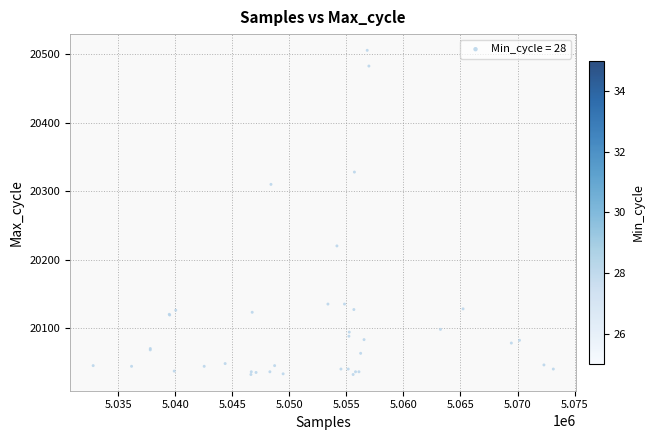

What Y value in the scatter plot is closest to 20269?

20310